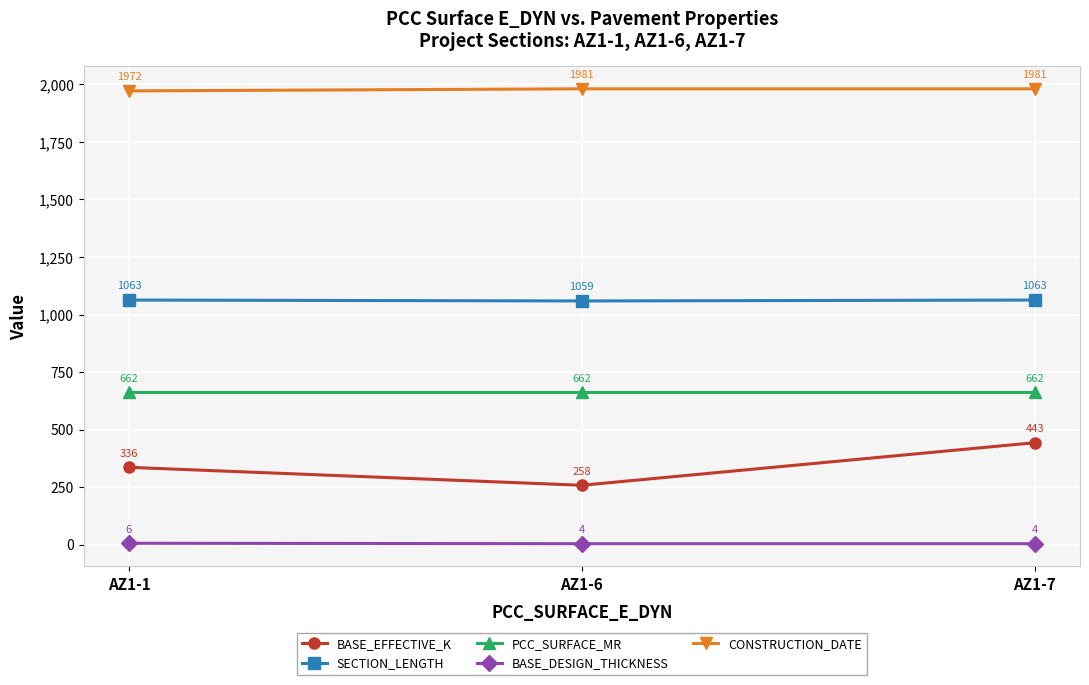

Reading left to right, list all the values displayed in this chart.

BASE_EFFECTIVE_K: AZ1-1=336	AZ1-6=258	AZ1-7=443
SECTION_LENGTH: AZ1-1=1063	AZ1-6=1059	AZ1-7=1063
PCC_SURFACE_MR: AZ1-1=662	AZ1-6=662	AZ1-7=662
BASE_DESIGN_THICKNESS: AZ1-1=6	AZ1-6=4	AZ1-7=4
CONSTRUCTION_DATE: AZ1-1=1972	AZ1-6=1981	AZ1-7=1981